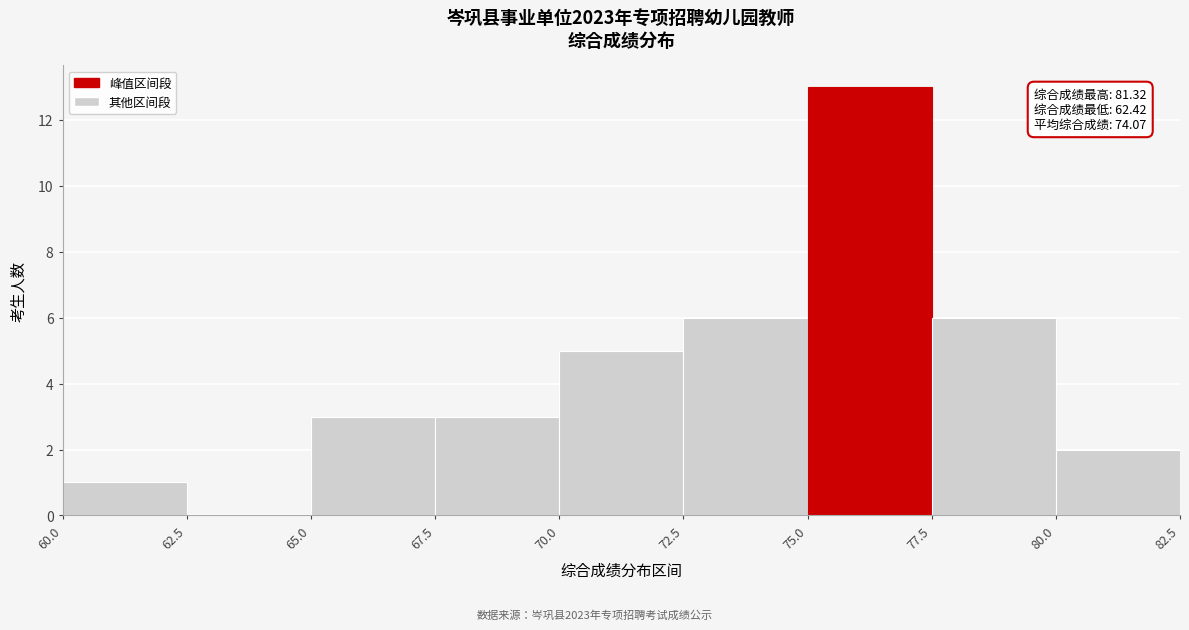

Which range on the x-axis has the tallest bar?

75.0 to 77.5